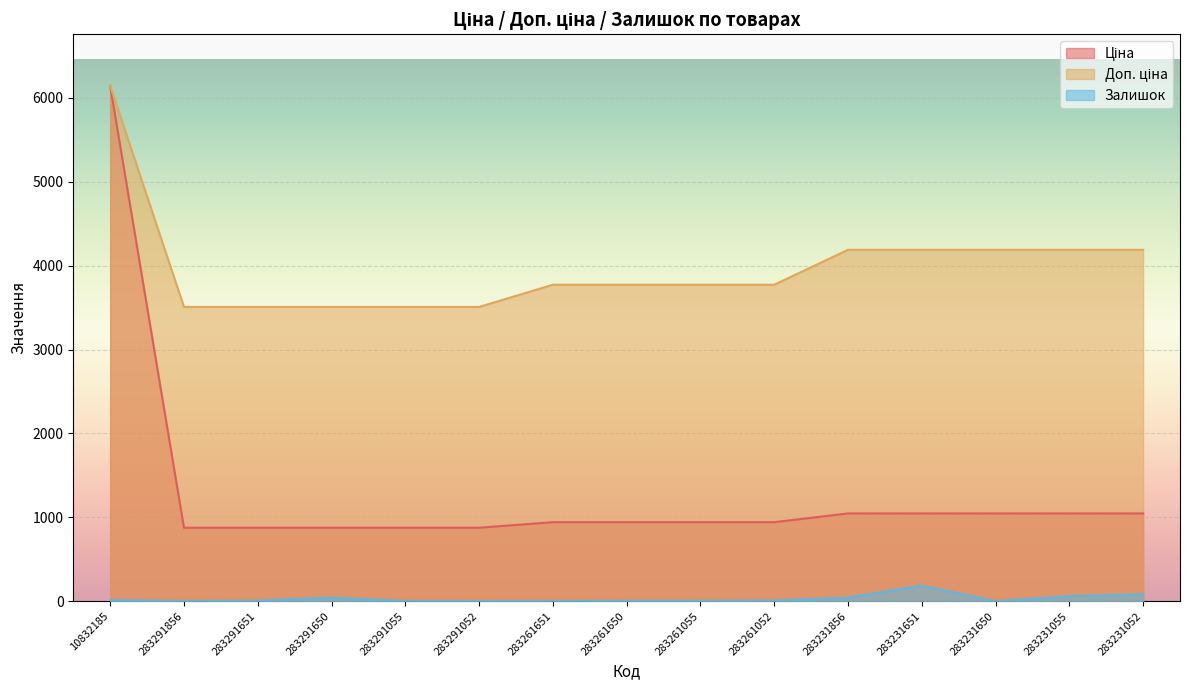

What is the average value of the Залишок series?

31.7